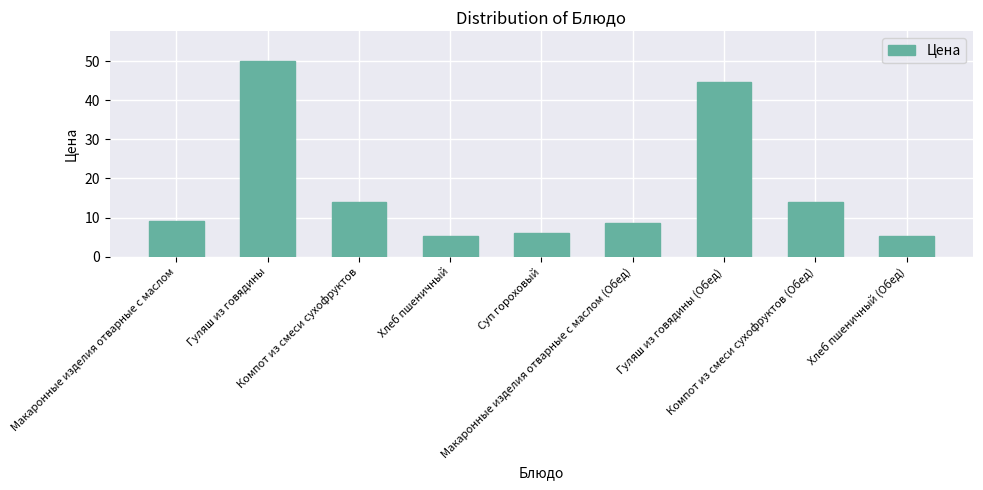

What is the label of the 4th bar from the right?

Макаронные изделия отварные с маслом (Обед)